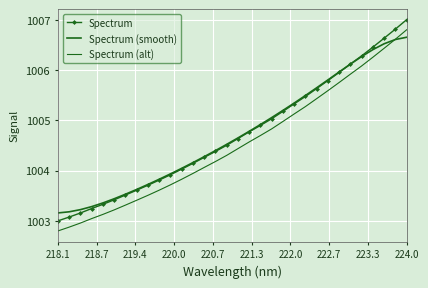

True or false: Spectrum (alt) has more than 0 points higher than both neighbors.

False